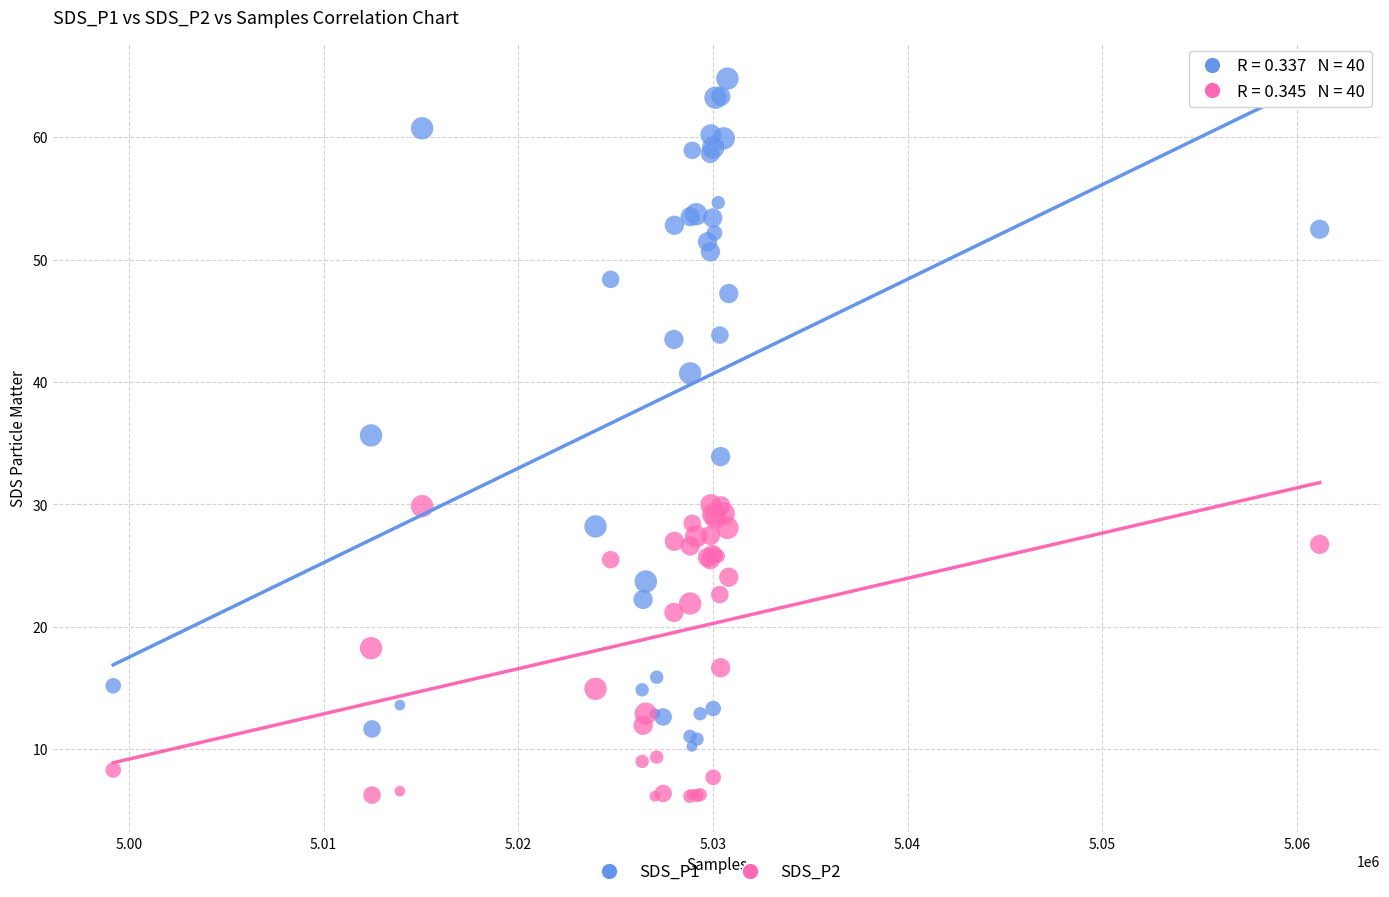

What is the X range (max minus min) for the scatter plot?

61972.0